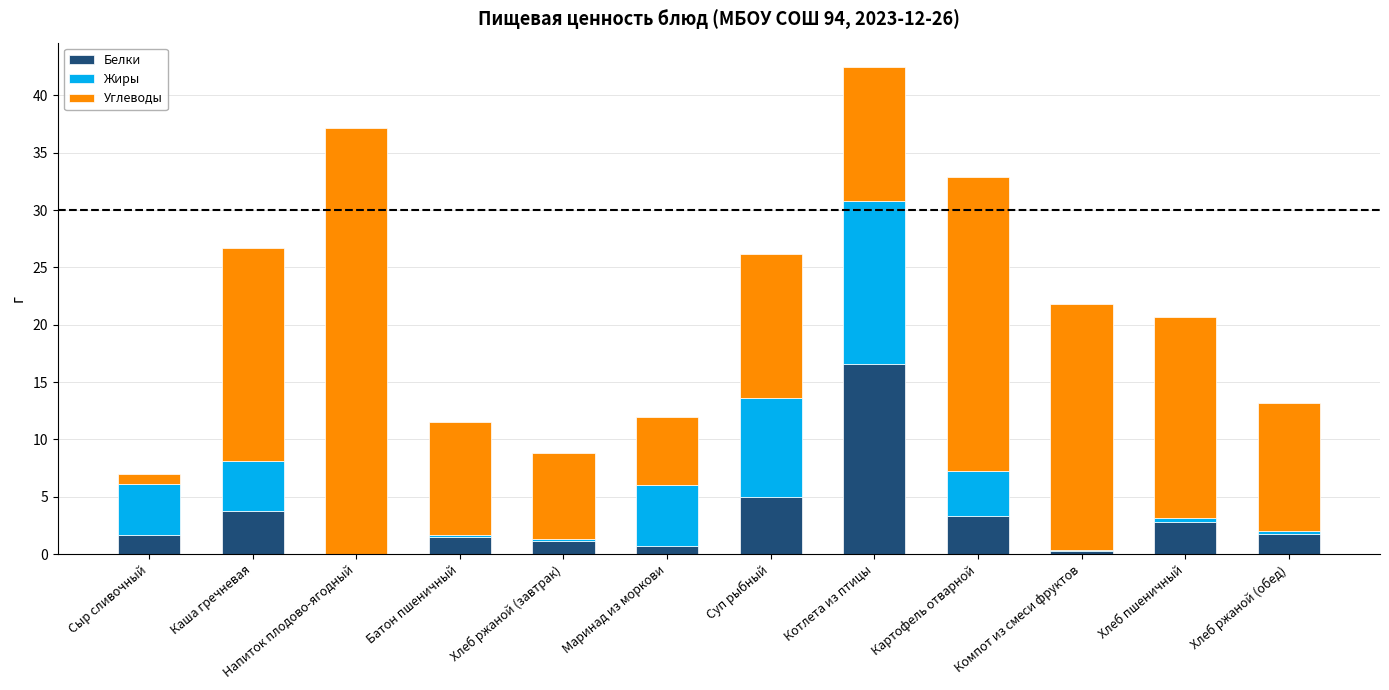

The value of Белки at Картофель отварной is 3.3. True or false?

True